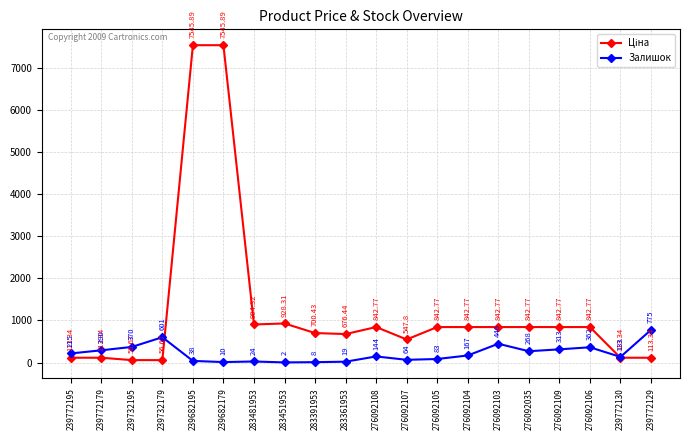

What is the smallest value displayed?

2.0